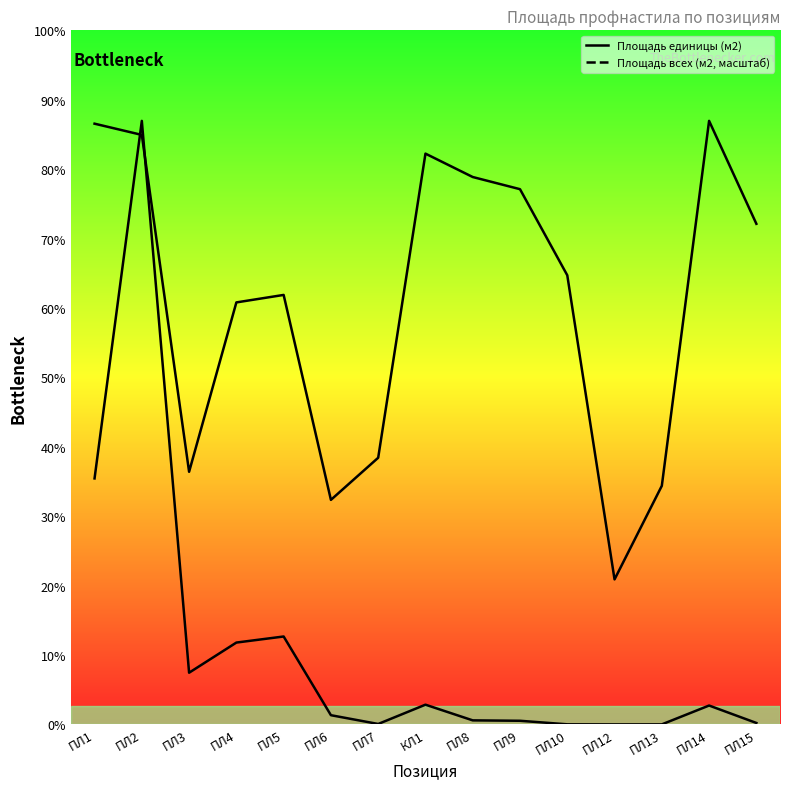

What is the label of the 9th point from the right?

ПЛ7